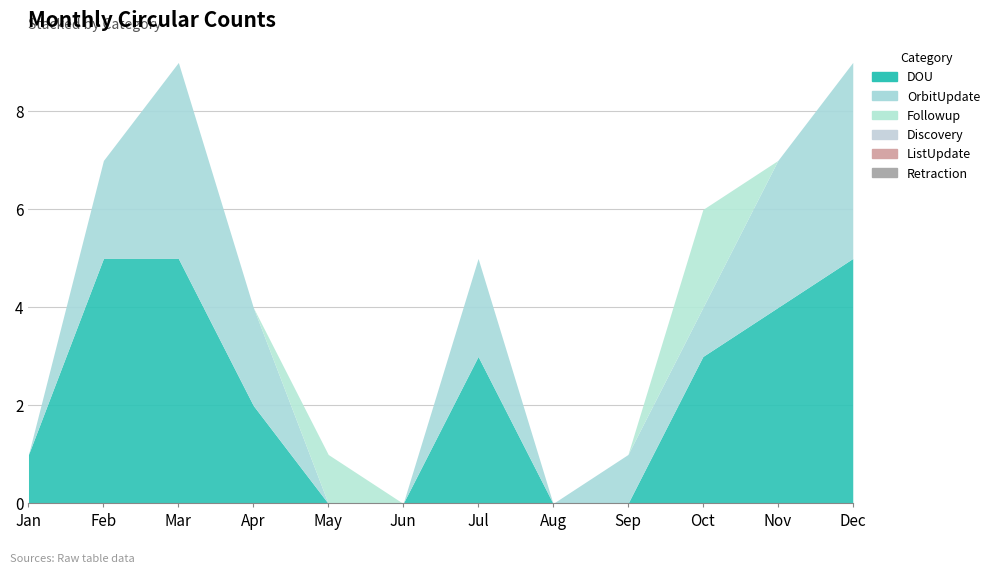

Which has a higher value, Apr or Dec?

Dec